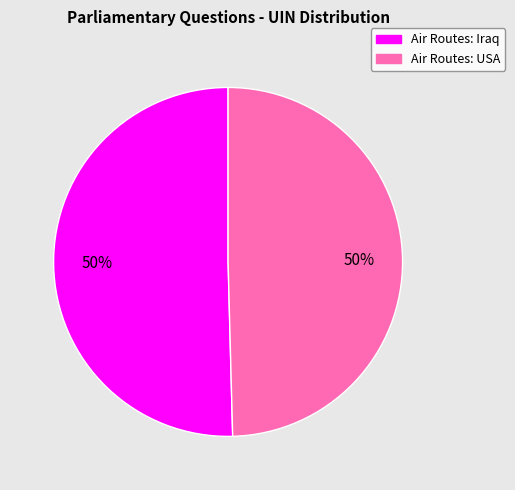

To the nearest percent, what is the combined percentage of Air Routes: Iraq and Air Routes: USA?

100%